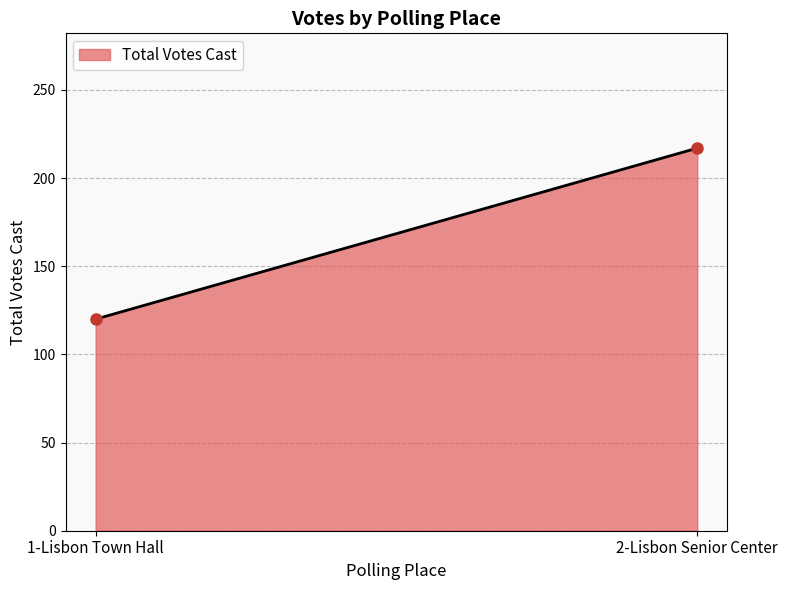

What is the minimum value shown in the chart?

120.0